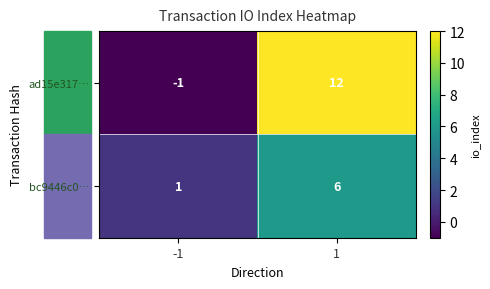

Rank the series by their average value, from highest to lowest.

ad15e317…, bc9446c0…